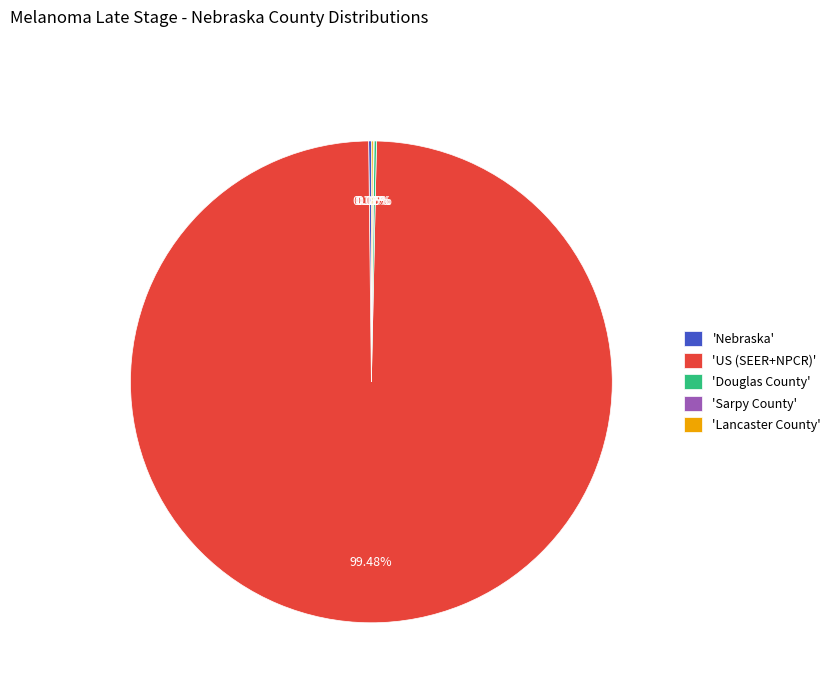

Which category has the biggest portion of the pie?

'US (SEER+NPCR)'